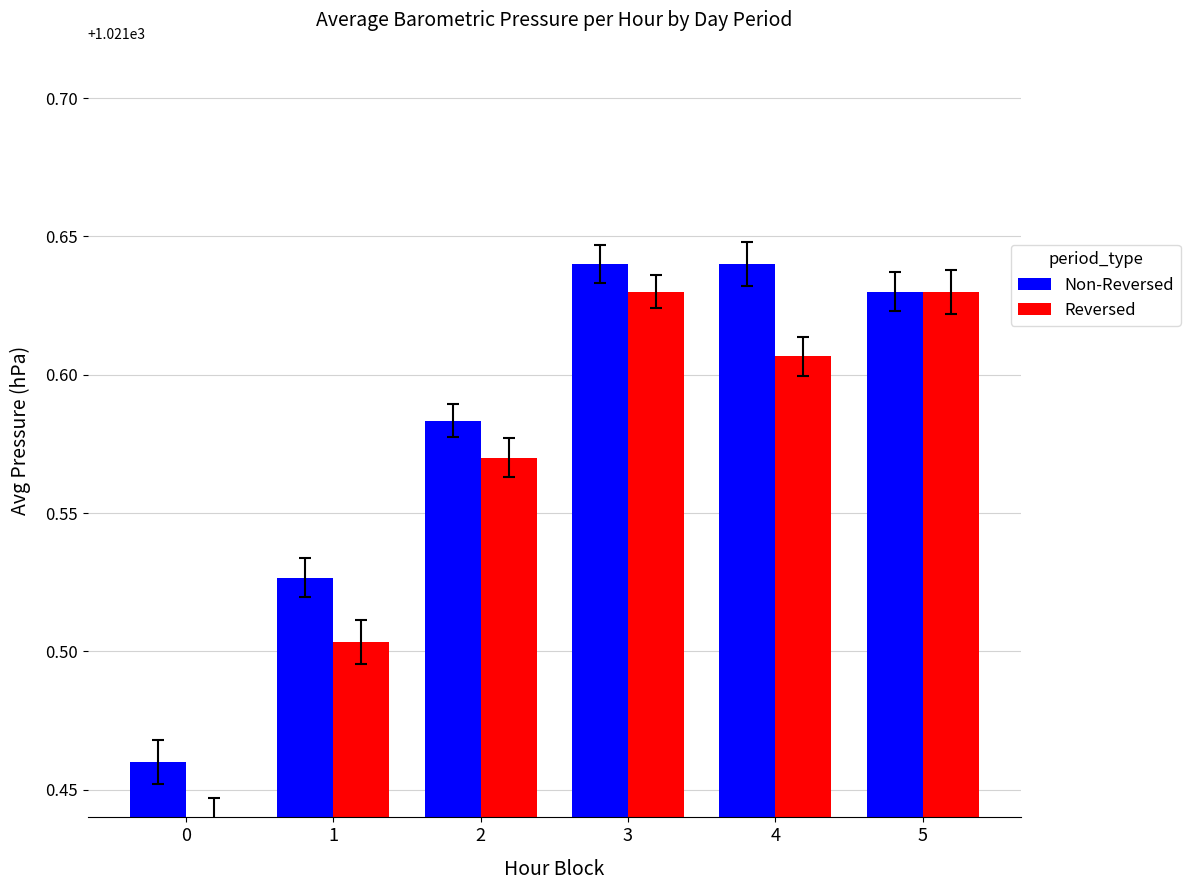

Does the chart contain any negative values?

No